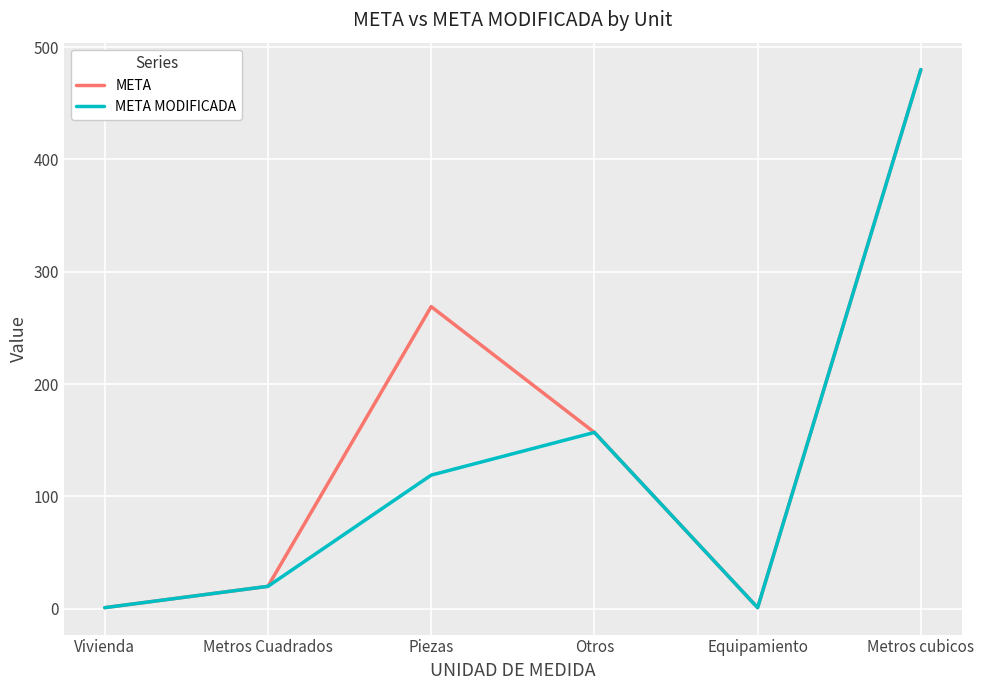

Which series has the largest total across all categories?

META